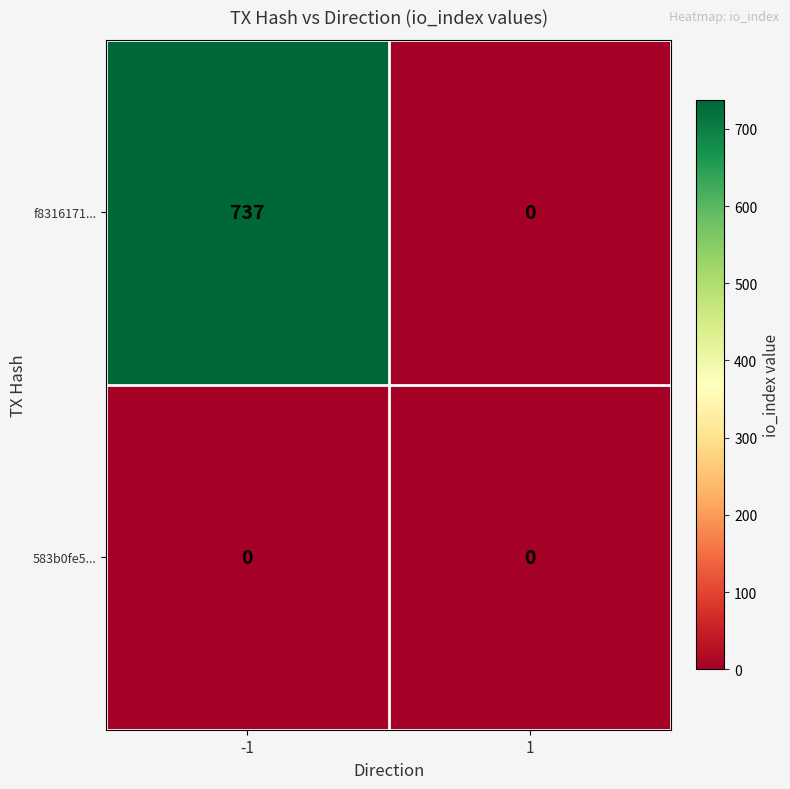

List the series in order of their overall mean, lowest first.

583b0fe5..., f8316171...